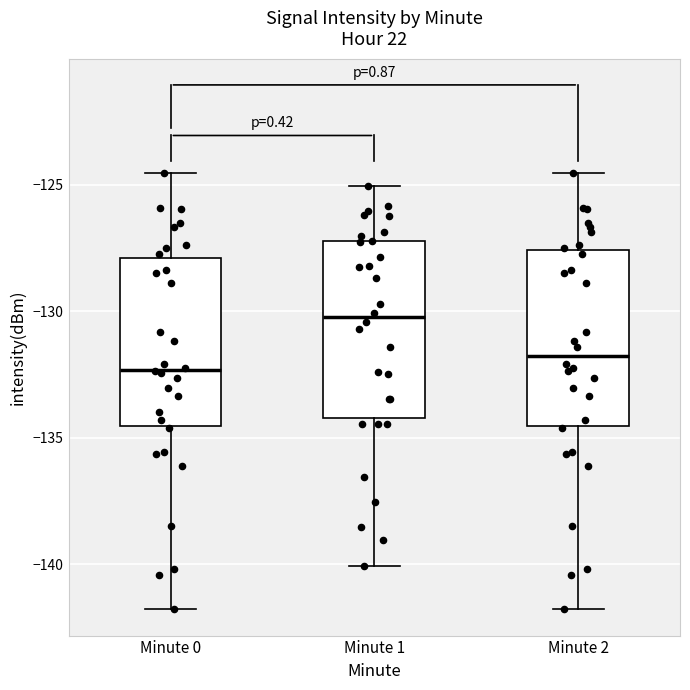

Where is the upper edge of the box for Minute 1 on the y-axis? The values are not printed on the chart, so give them approximately, as read against the axis.

-127.0